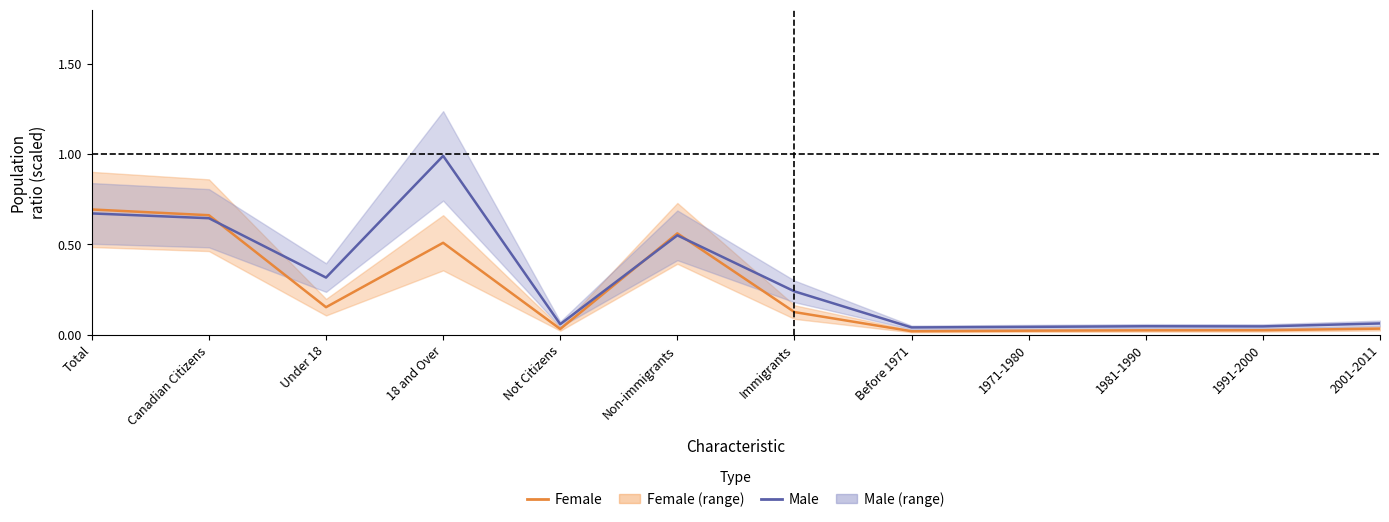

Is this an area chart (filled region under the line)?

No